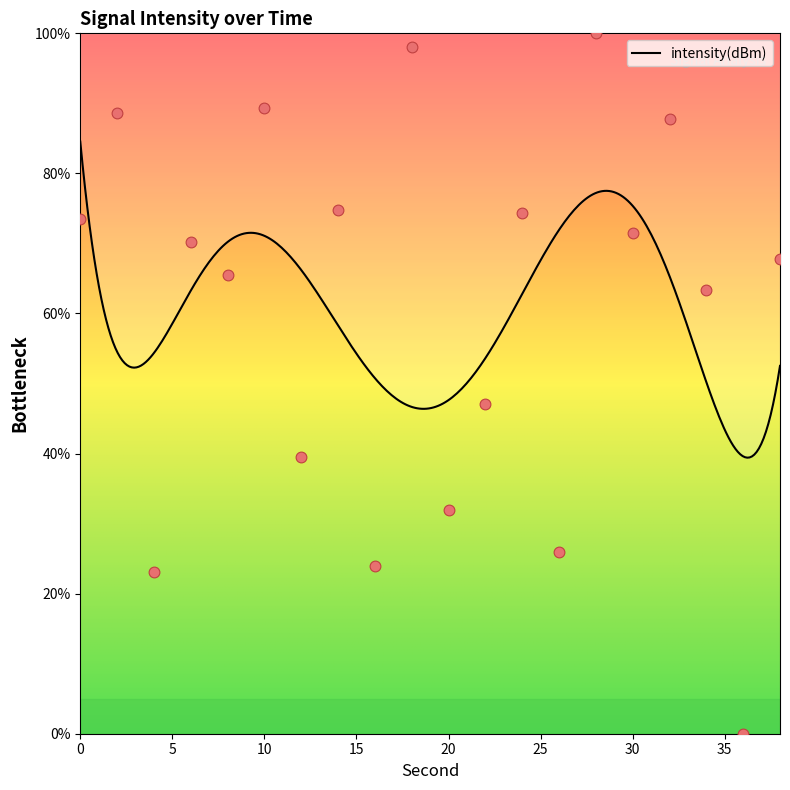

Which has a higher value, 30 or 26?

30